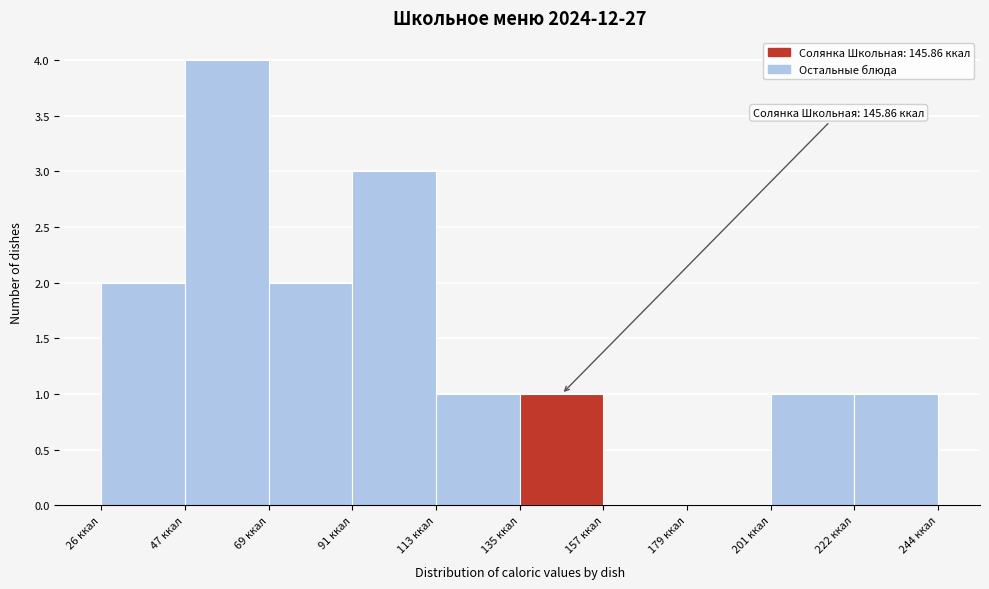

Which range on the x-axis has the tallest bar?

45 to 70